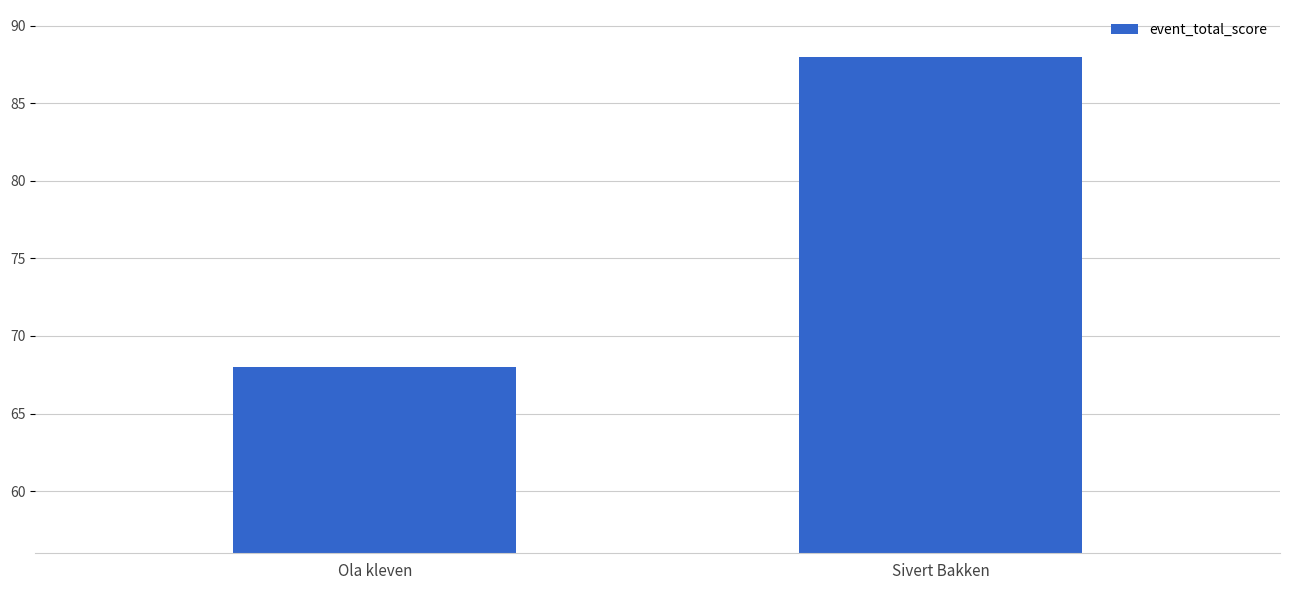

List the labels in order of value, smallest first.

Ola kleven, Sivert Bakken